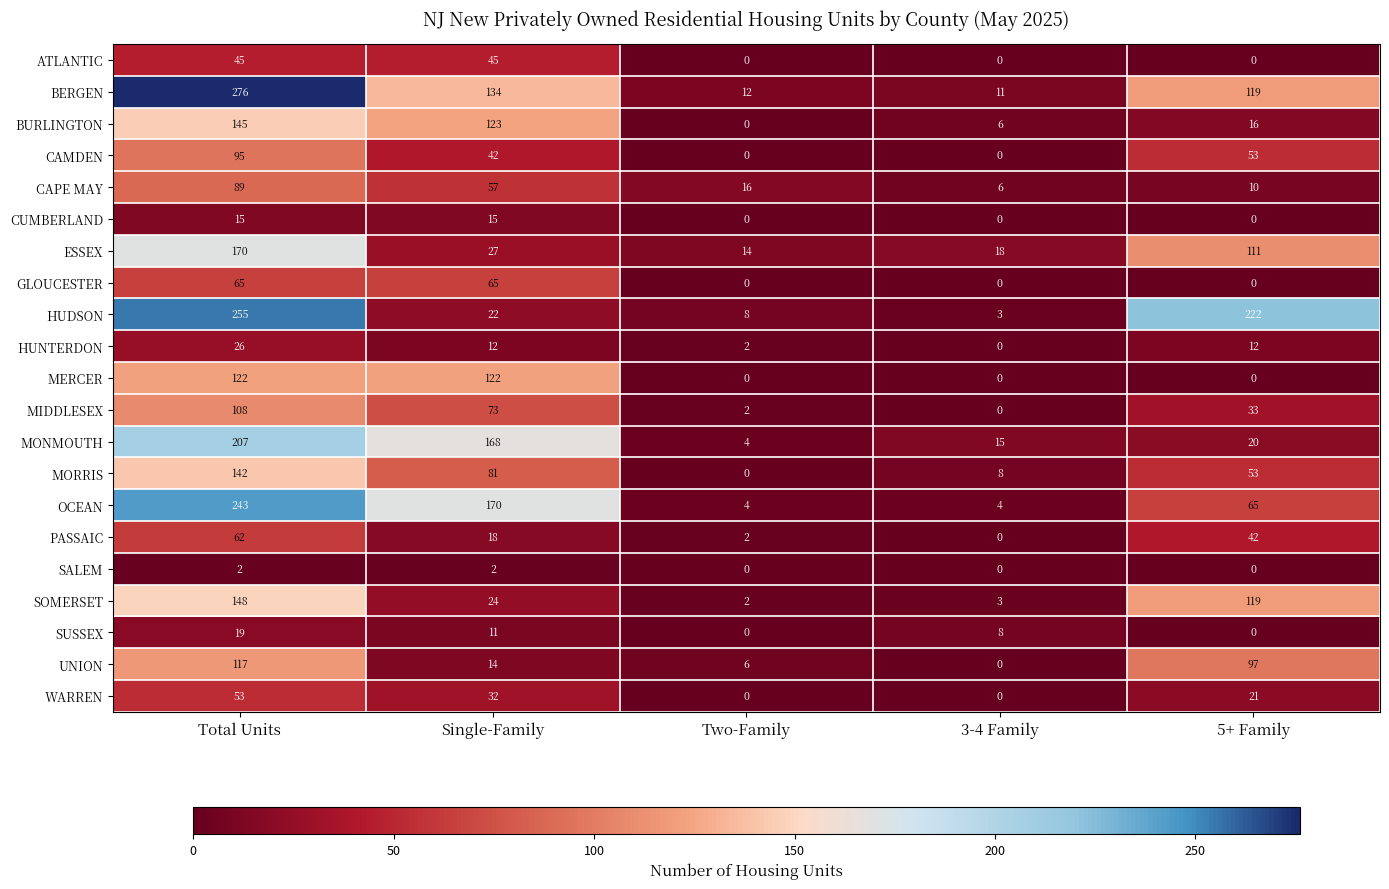

Which series has the largest total across all categories?

BERGEN